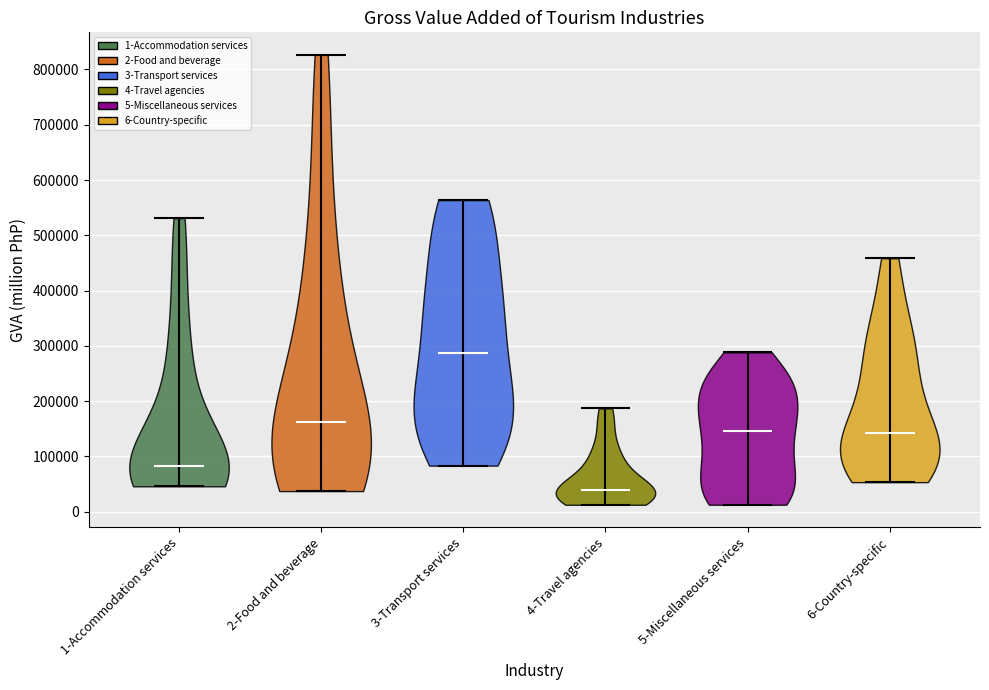

Reading left to right, read every violin against the y-axis: where its median line is, and the lowest and highest points it reaches. The values are not printed on the chart, so give them approximately, as read against the axis.

1-Accommodation services: median line 80000, lowest point 50000, highest point 530000
2-Food and beverage: median line 160000, lowest point 40000, highest point 830000
3-Transport services: median line 290000, lowest point 80000, highest point 560000
4-Travel agencies: median line 40000, lowest point 10000, highest point 190000
5-Miscellaneous services: median line 150000, lowest point 10000, highest point 290000
6-Country-specific: median line 140000, lowest point 50000, highest point 460000